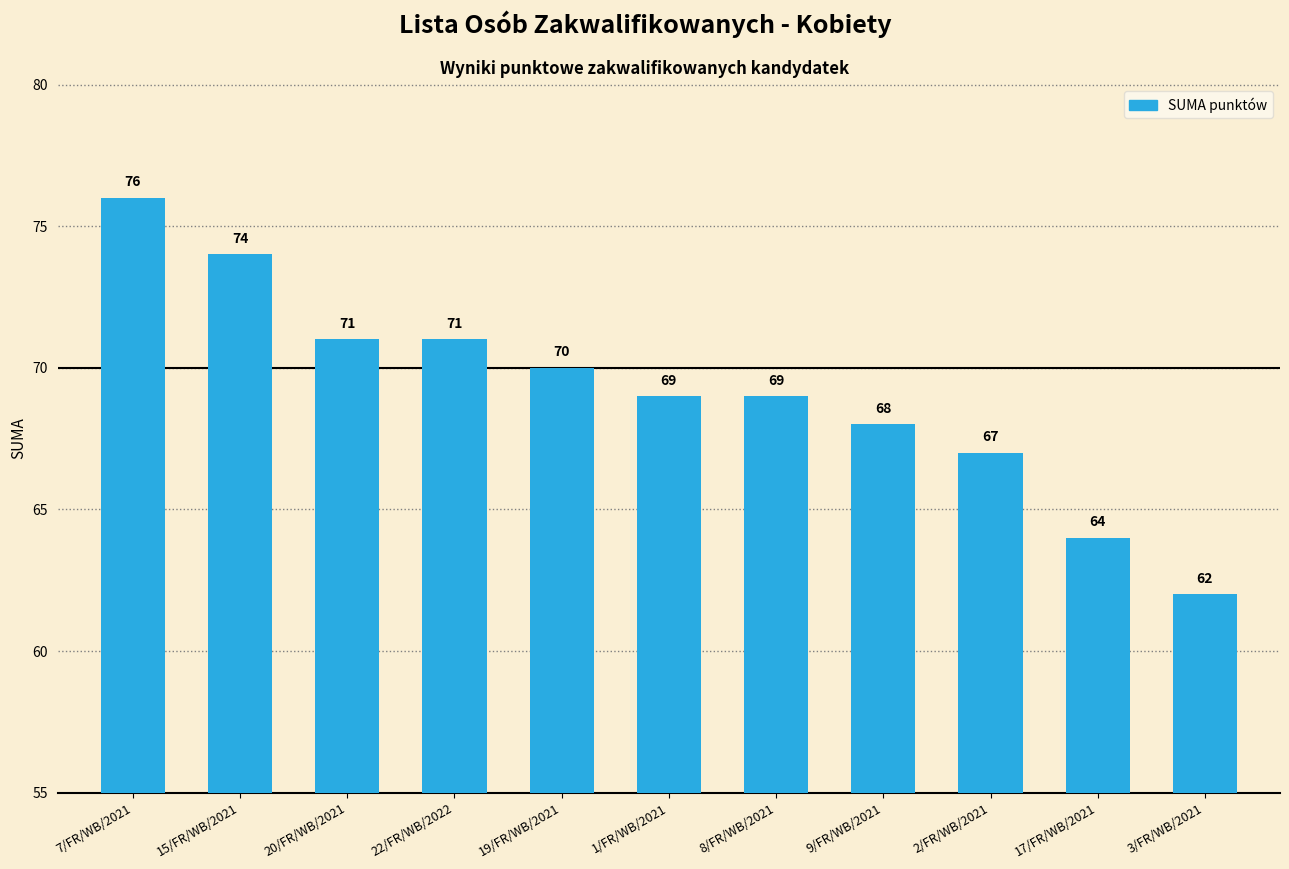

Which has a higher value, 22/FR/WB/2022 or 1/FR/WB/2021?

22/FR/WB/2022